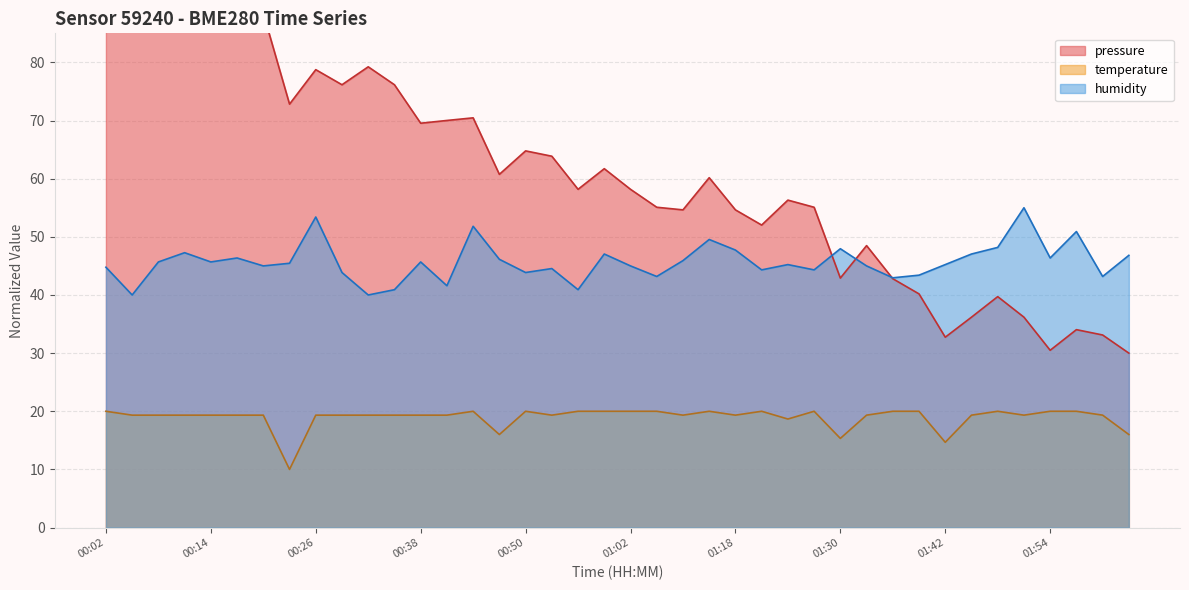

What is the value of the humidity point at the 17th from the left?

43.9